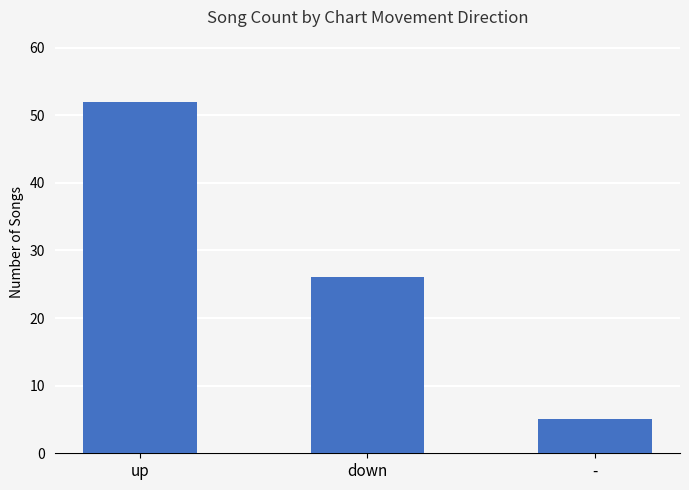

List the labels in order of value, largest first.

up, down, -